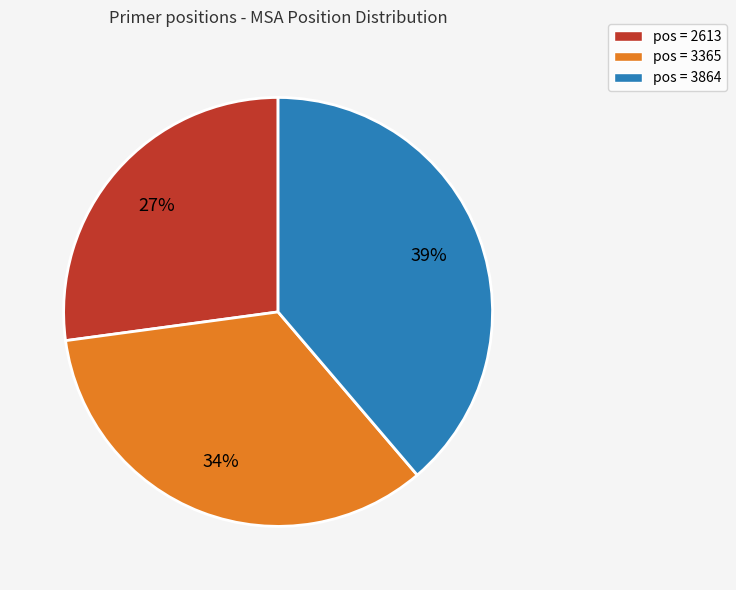

To the nearest percent, what is the difference between the pos = 2613 and pos = 3365 slice percentages?

7%